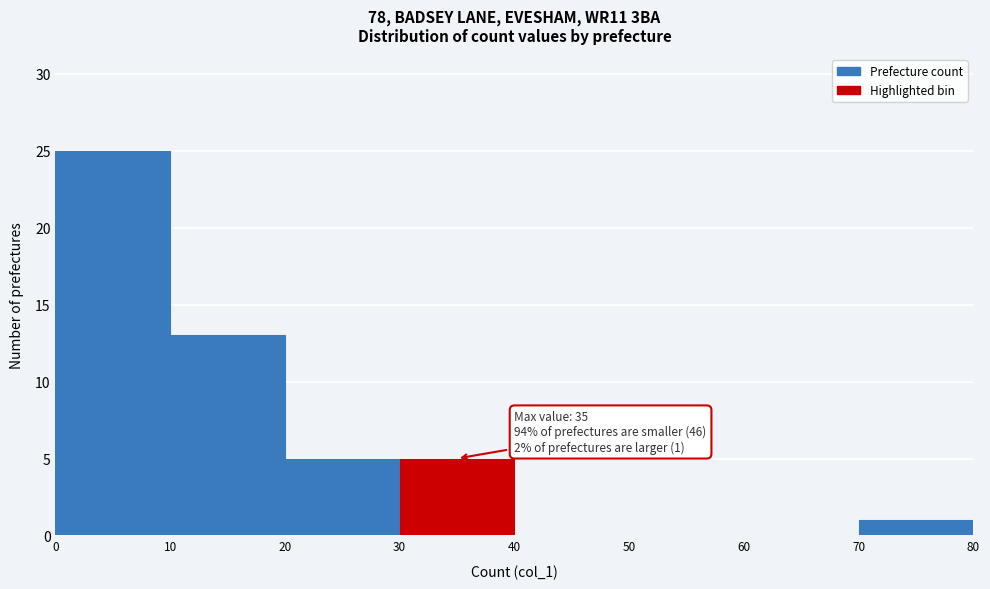

Over which range of the x-axis is the bar tallest?

0 to 10